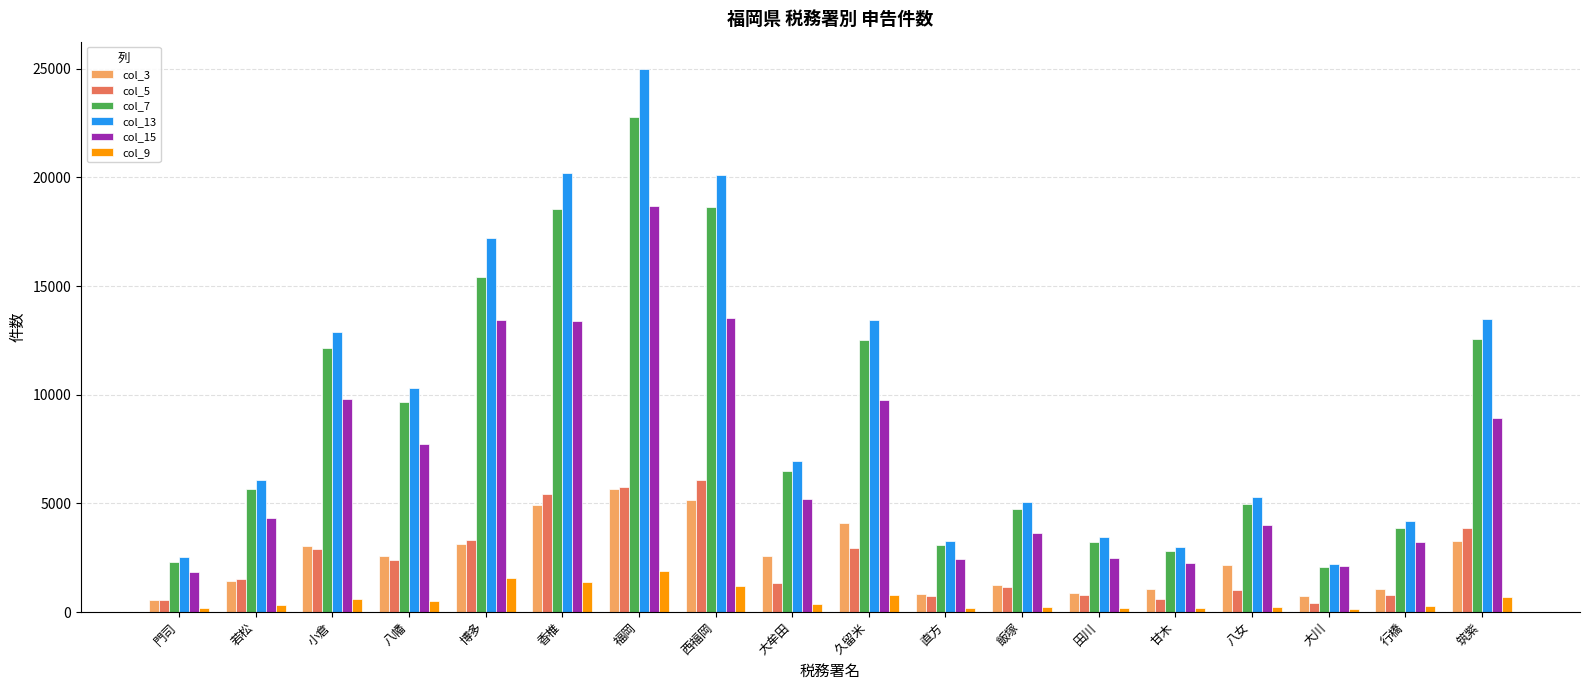

What is the greatest value displayed?

24993